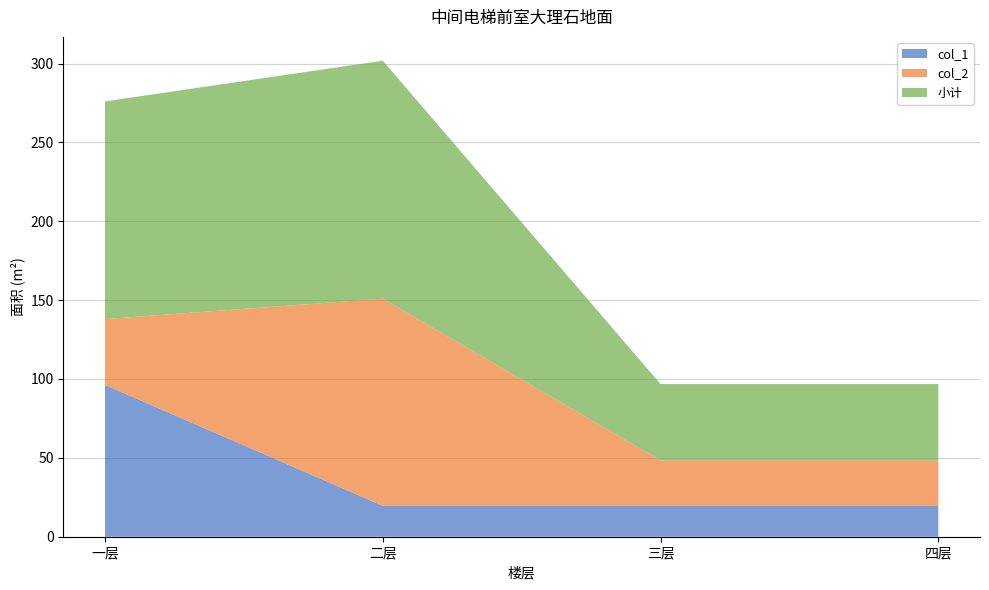

Reading left to right, extract all data points from this chart.

col_1: 96.2	19.6	19.6	19.6
col_2: 41.8	131.3	28.8	28.8
小计: 138.0	150.9	48.4	48.4